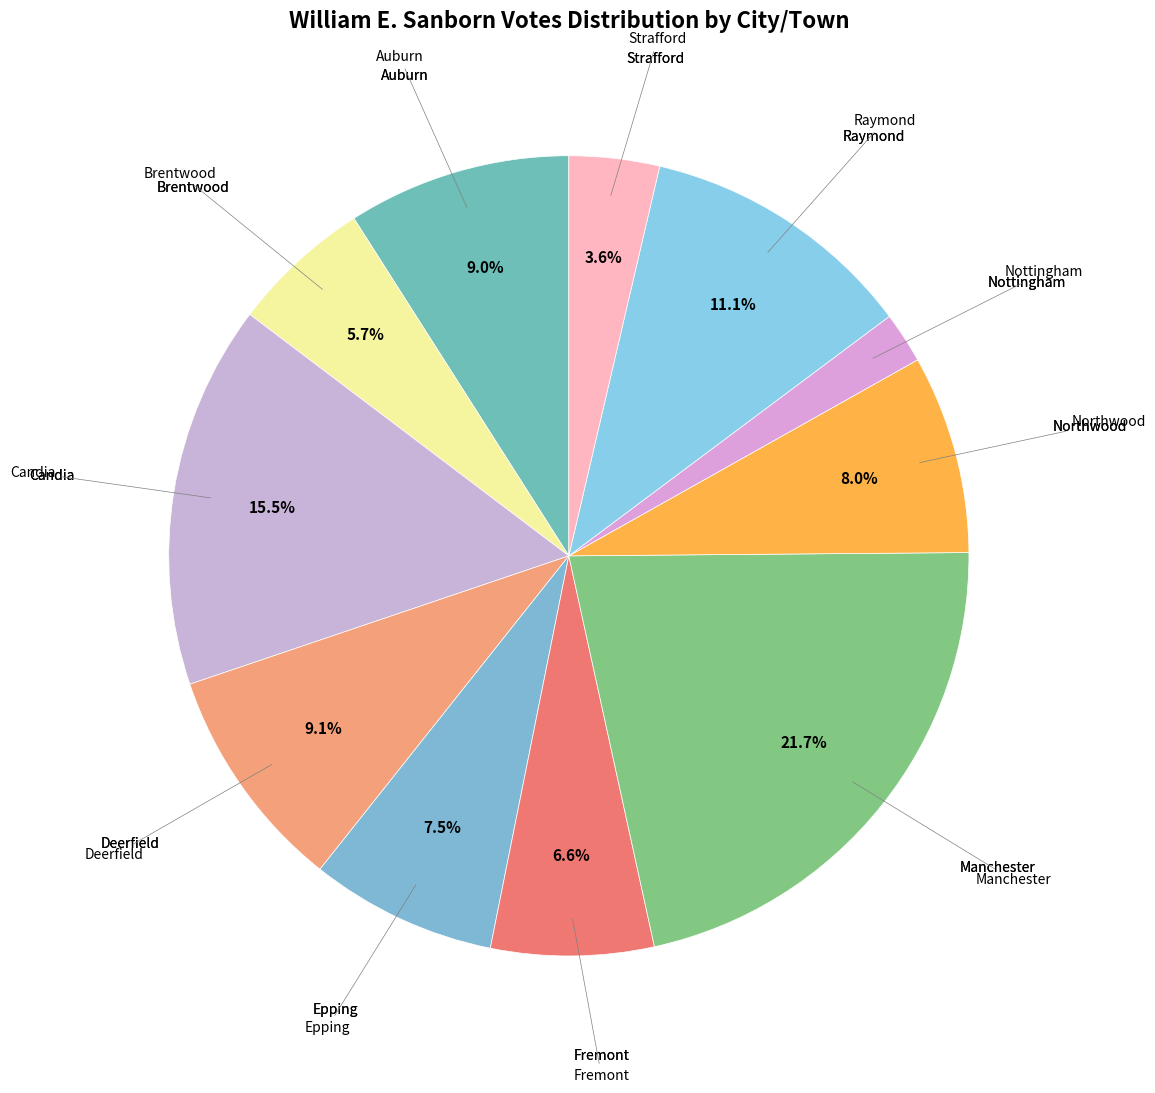

Rank the categories by value from highest to lowest.

Manchester, Candia, Raymond, Deerfield, Auburn, Northwood, Epping, Fremont, Brentwood, Strafford, Nottingham